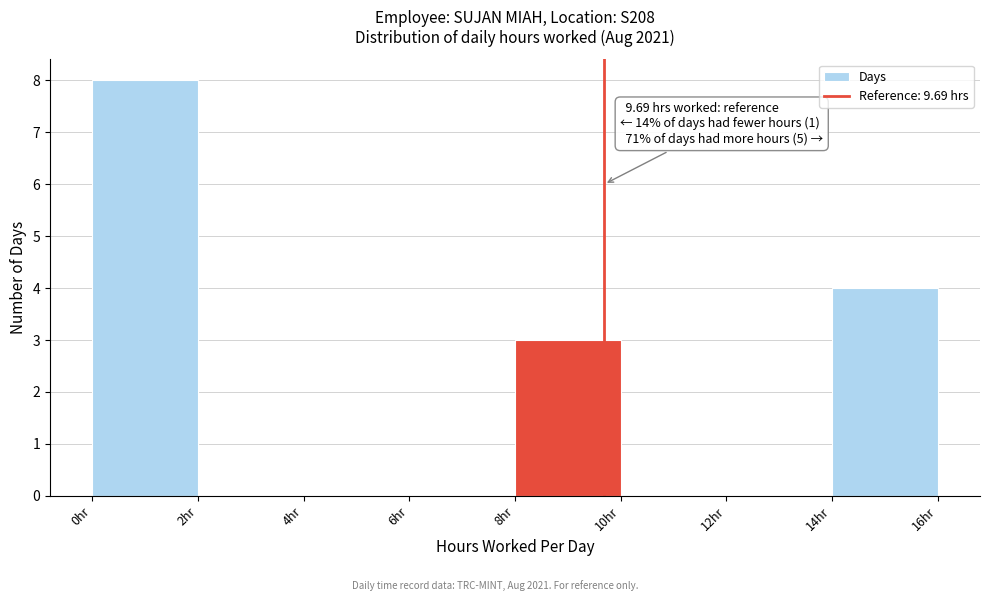

Which range on the x-axis has the tallest bar?

0 to 2